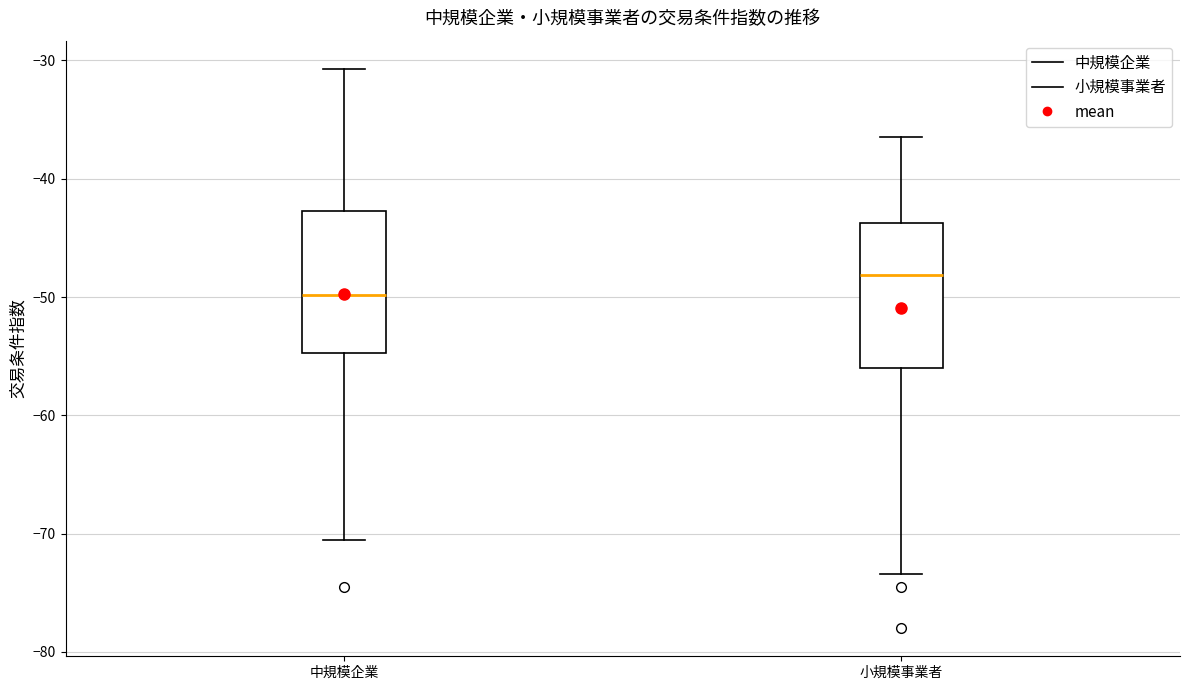

Where does the upper whisker of the box for 中規模企業 end on the y-axis? The values are not printed on the chart, so give them approximately, as read against the axis.

-31